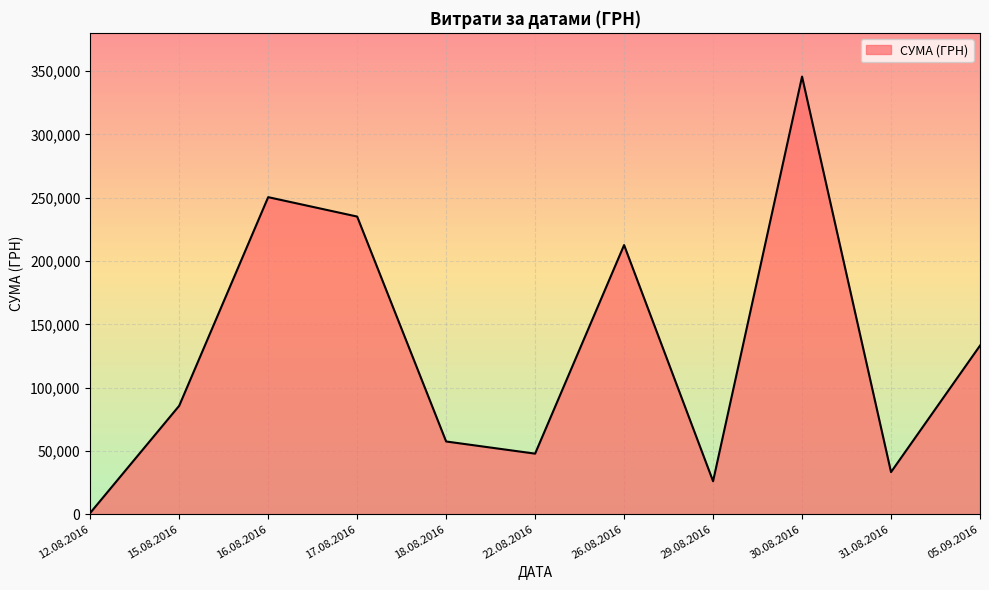

Between 30.08.2016 and 15.08.2016, which is larger?

30.08.2016